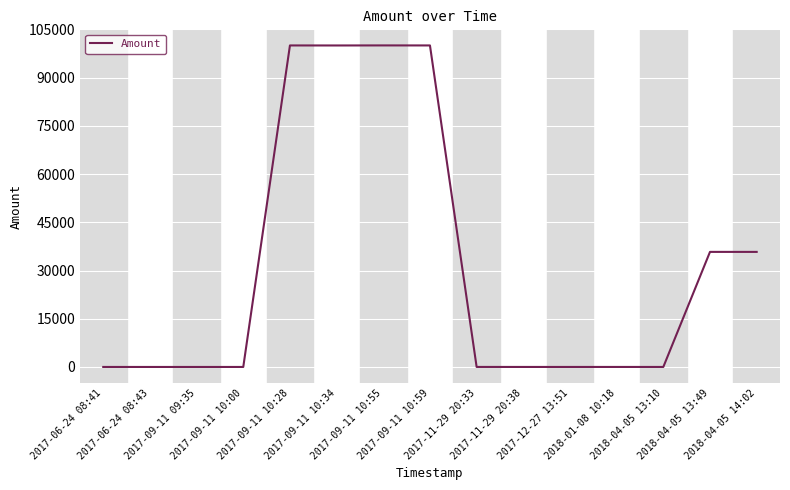

What is the ratio of the value at 2017-11-29 20:33 to the value at 2017-06-24 08:41?

3.3